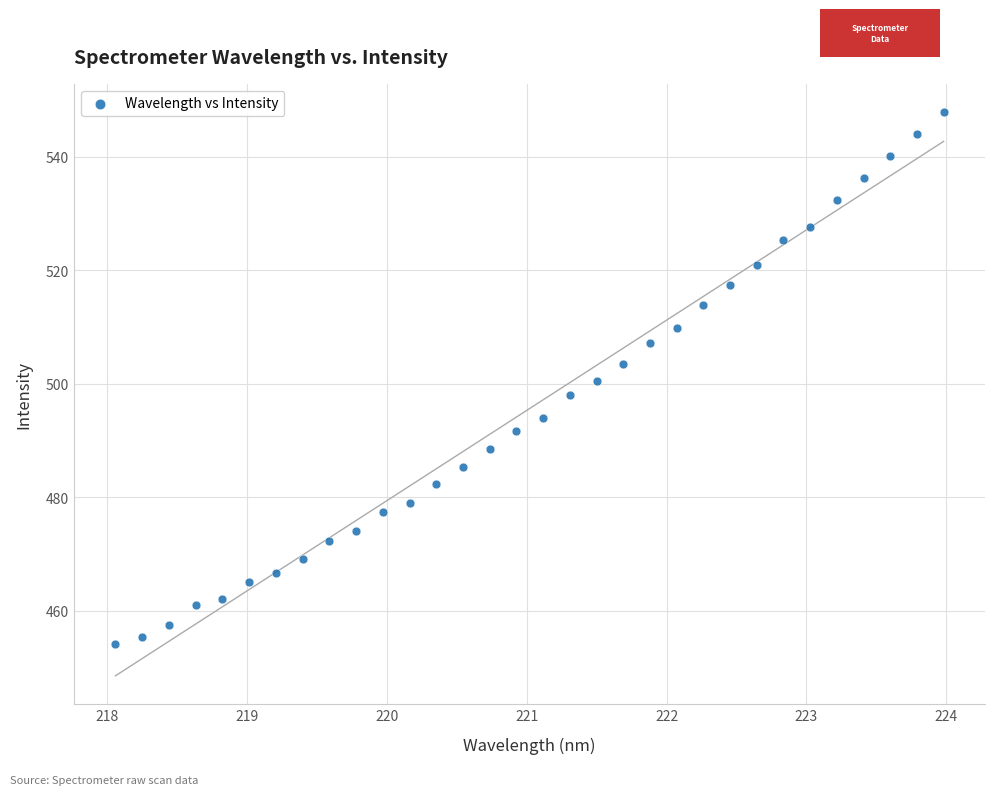

What is the range of X values (max minus min)?

5.9